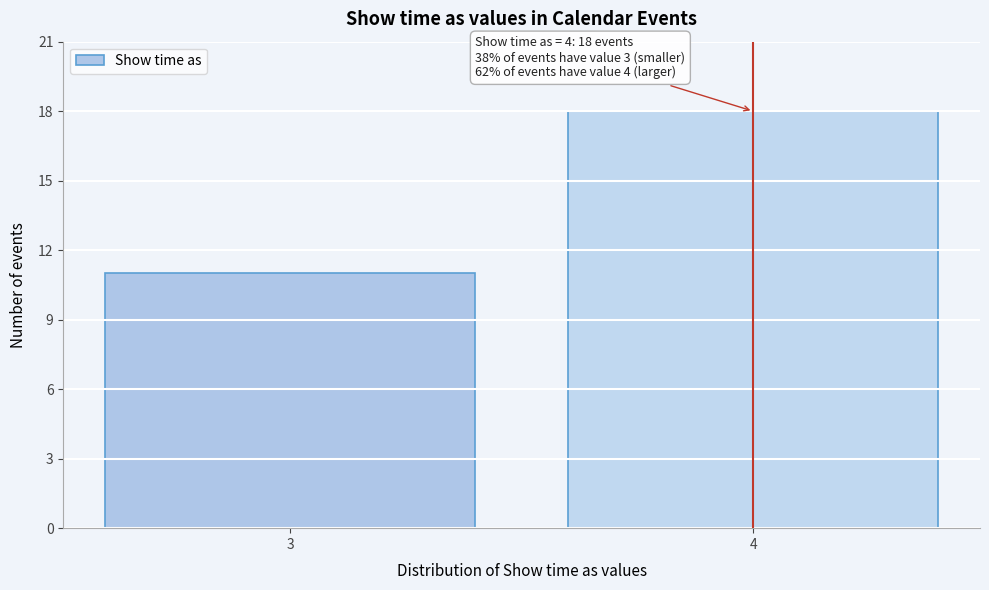

Reading left to right, extract all data points from this chart.

11	18